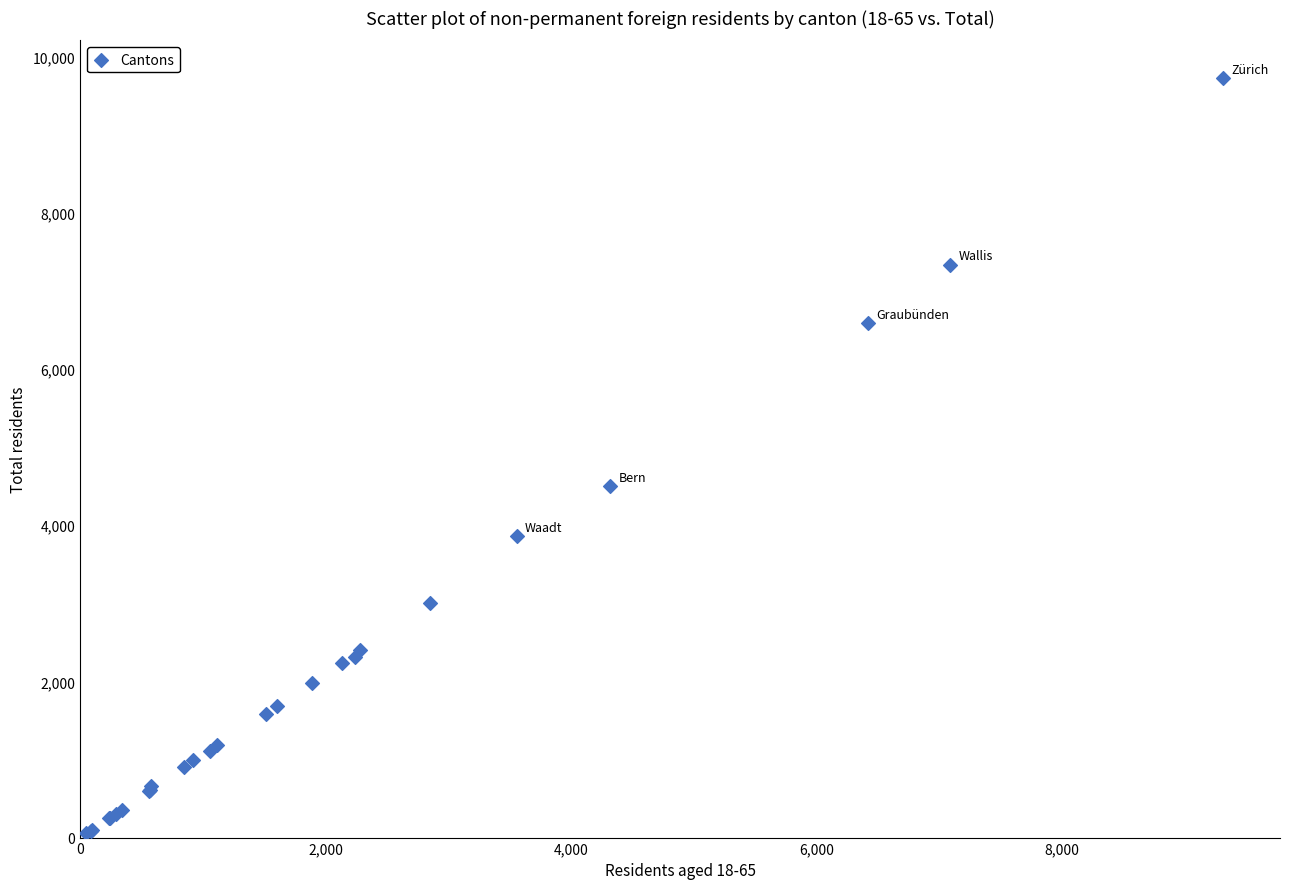

What Y value in the scatter plot is closest to 4889?

4500